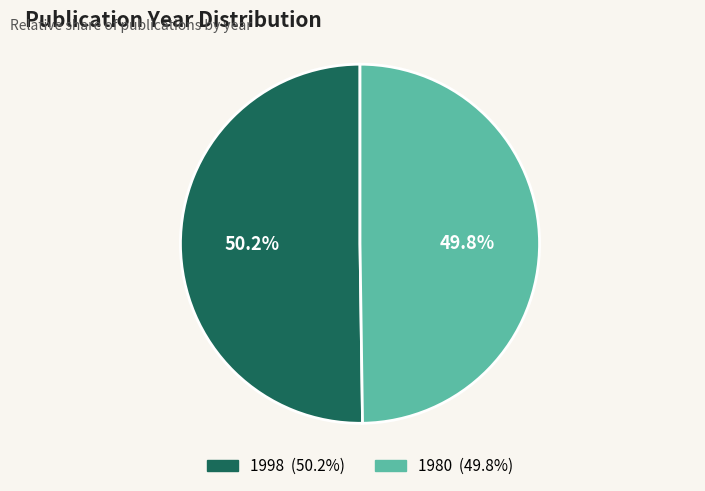

To the nearest percent, what portion does 1998 represent?

50%